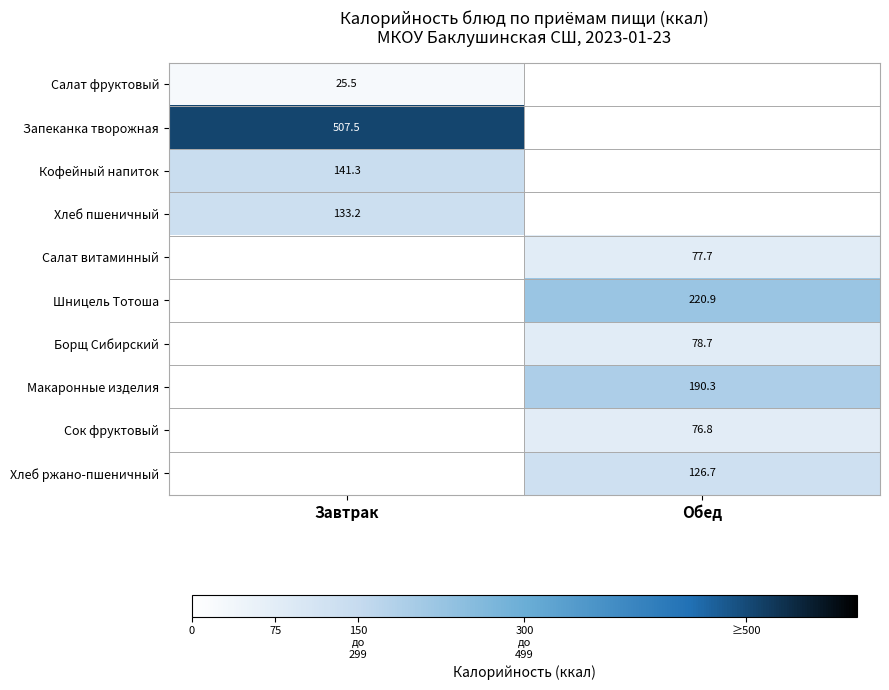

How many categories are shown in the chart?

2